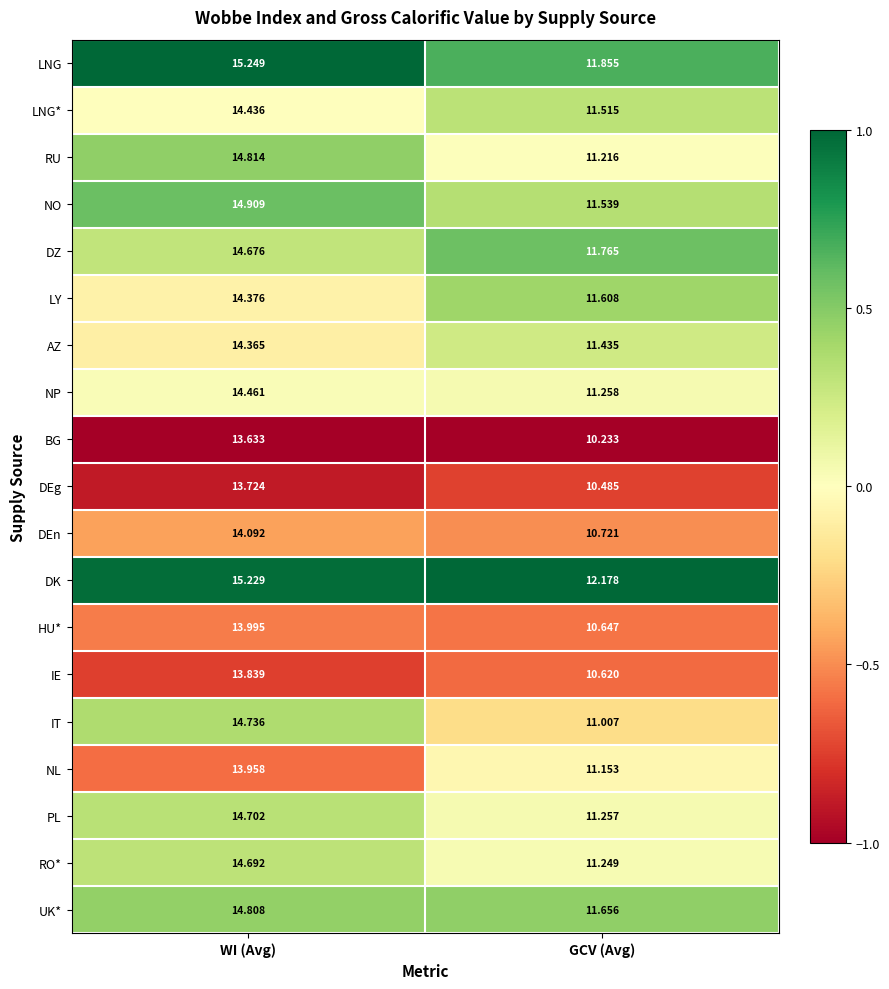

Is the value of AZ at GCV (Avg) greater than the value of LY at WI (Avg)?

No